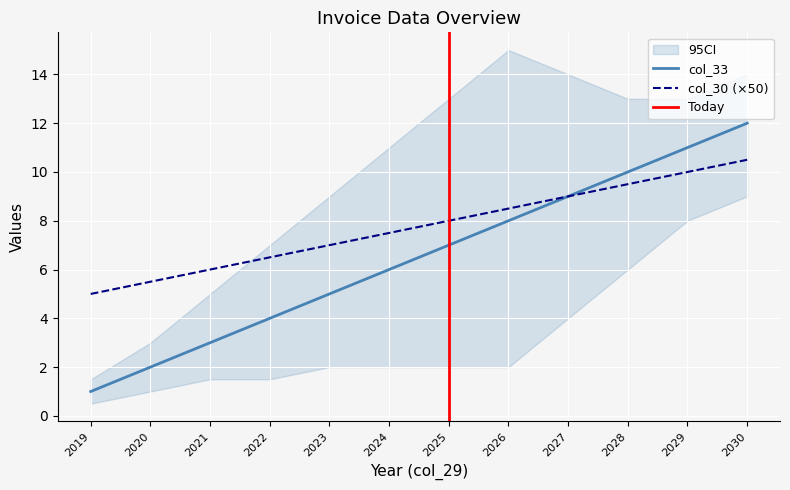

Reading right to left, what are all the values shown in this chart?

col_33: 12.0	11.0	10.0	9.0	8.0	7.0	6.0	5.0	4.0	3.0	2.0	1.0
col_30: 10.5	10.0	9.5	9.0	8.5	8.0	7.5	7.0	6.5	6.0	5.5	5.0